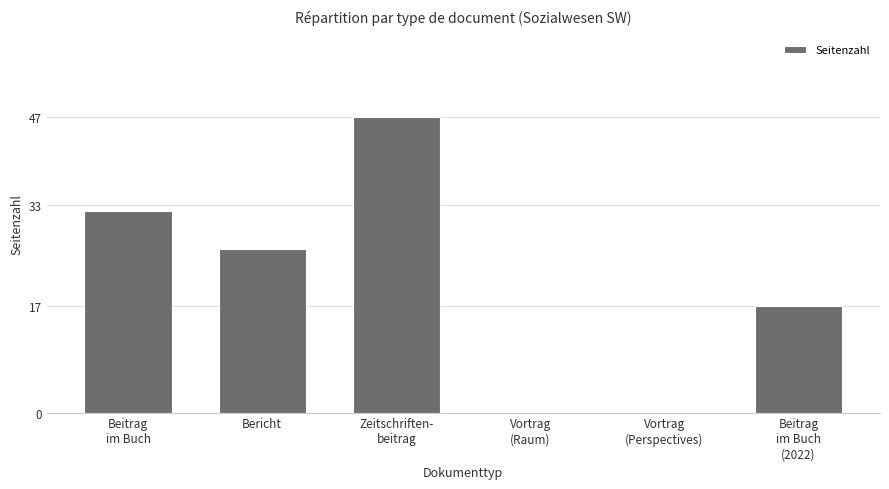

Where is the data nearest to the value 23?

Bericht